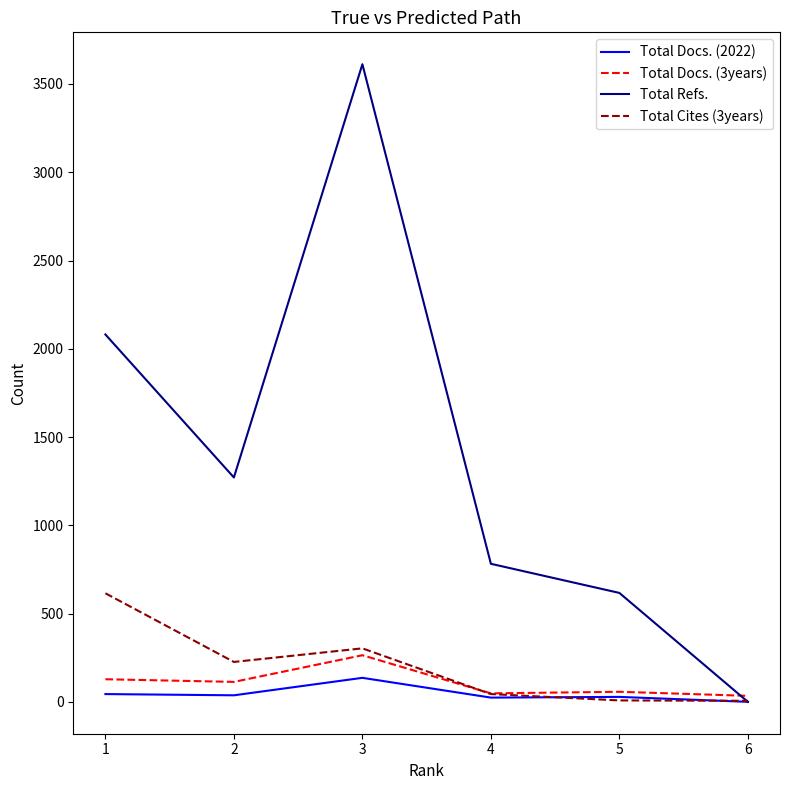

Which series has the largest range (max minus min)?

Total Refs.